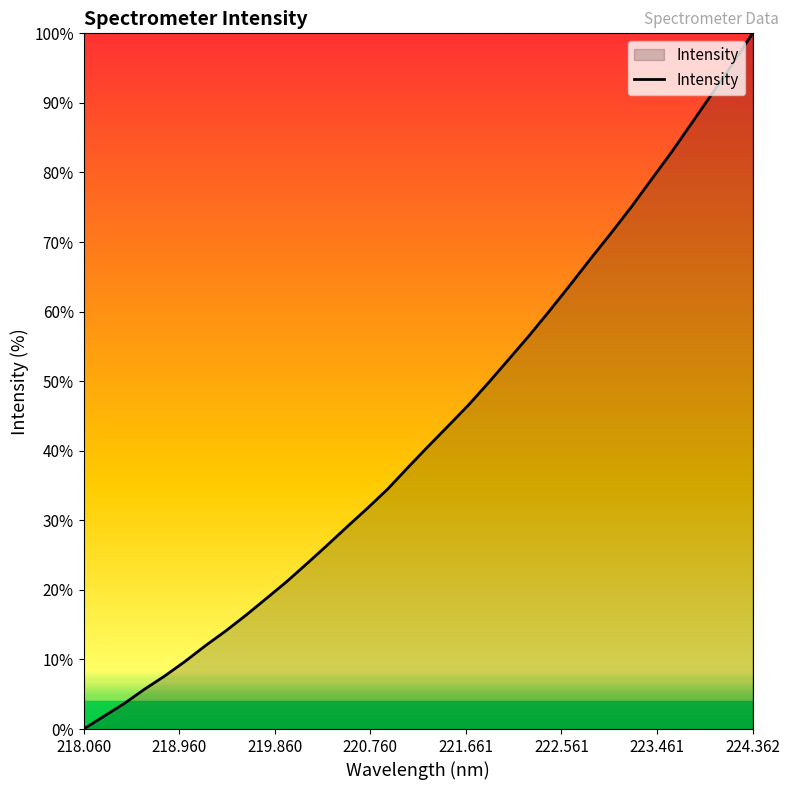

What is the greatest value displayed?

100.0